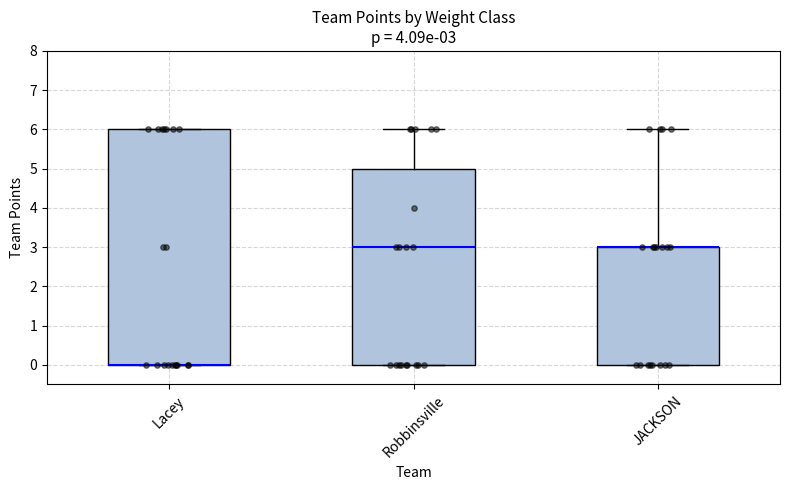

Comparing the boxes themselves (not the whiskers), which one is the tallest?

Lacey